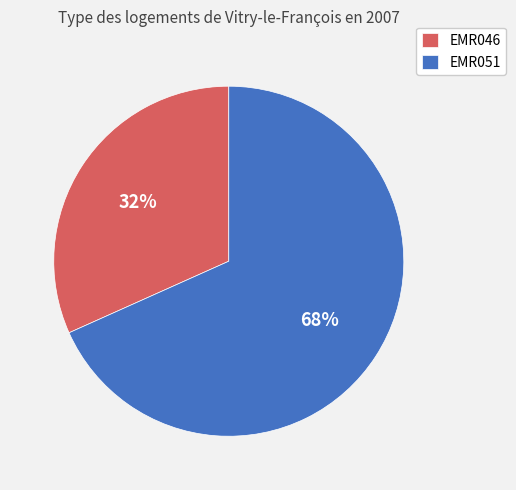

Which slice represents more than half of the pie?

EMR051